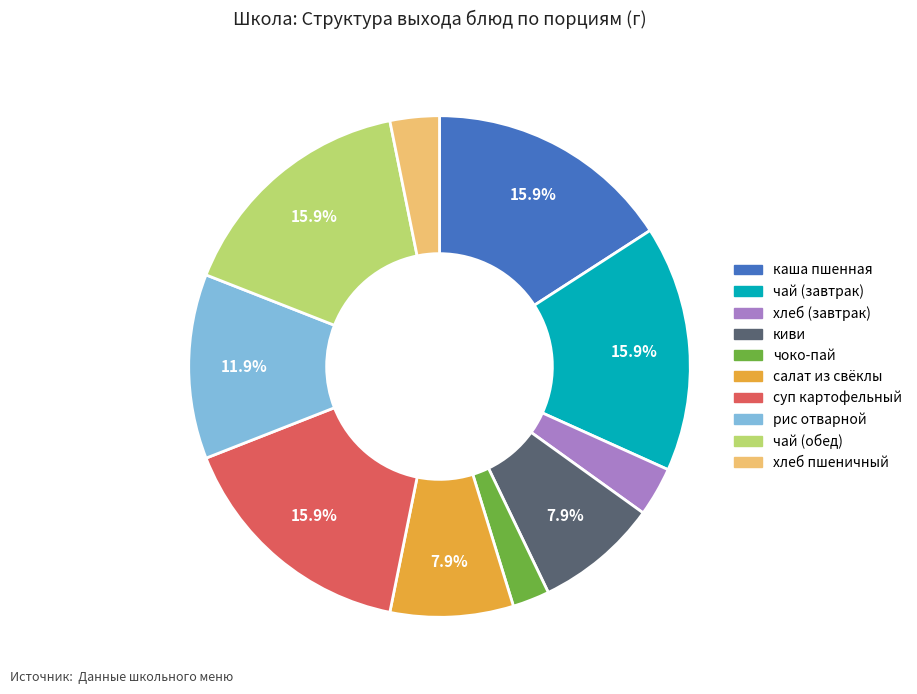

Is there any slice that represents more than half of the pie?

No